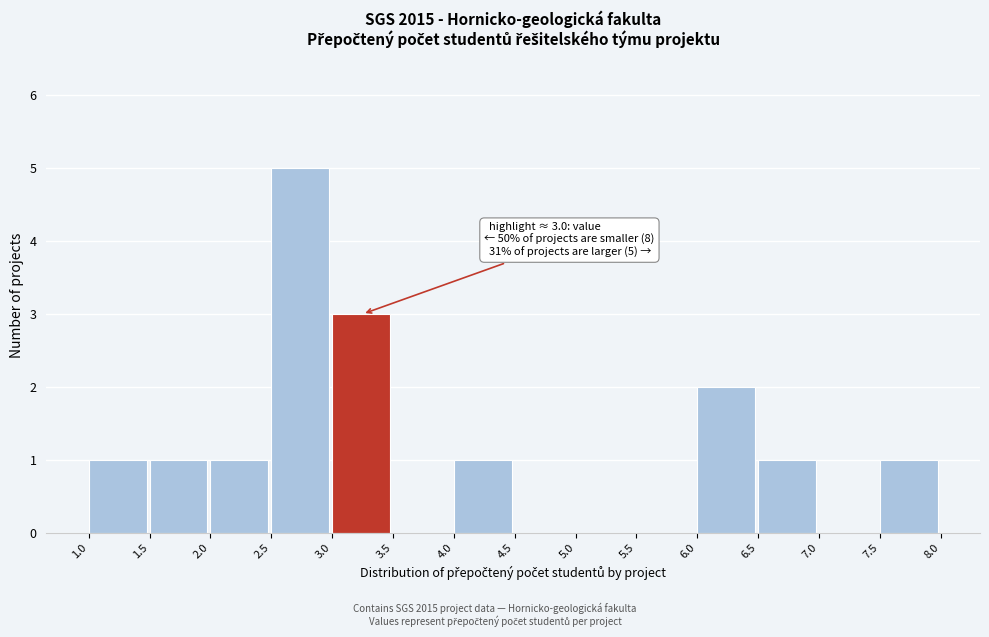

Which range on the x-axis has the tallest bar?

2.5 to 3.0